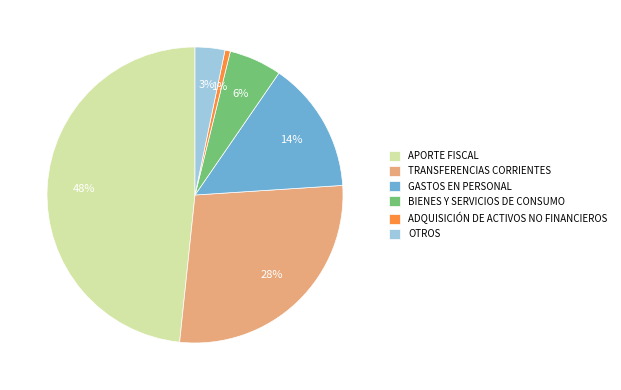

Does OTROS represent more than half of the total?

No